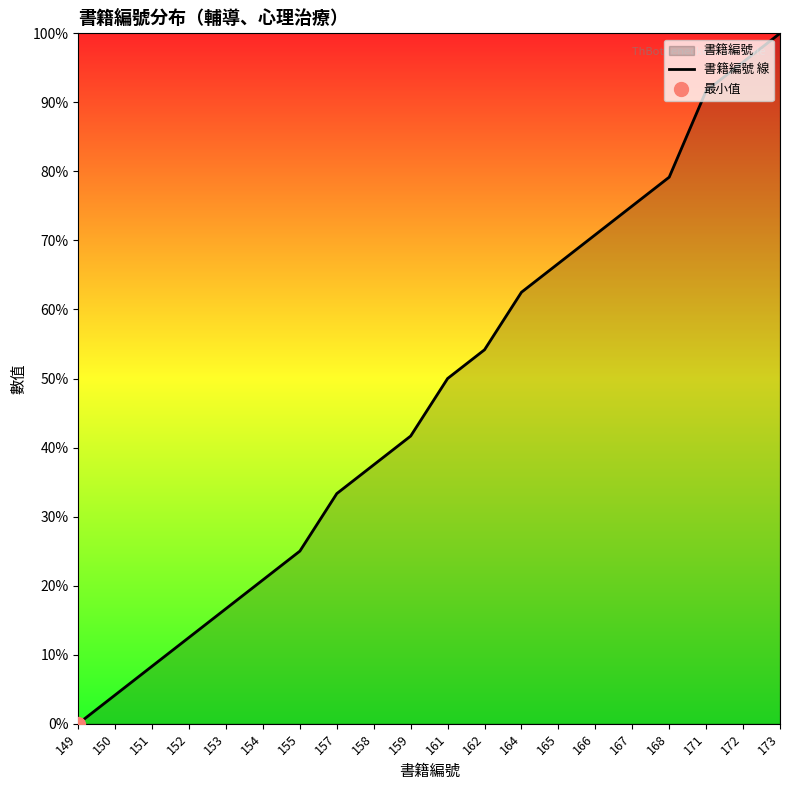

How many values exceed 50?

9